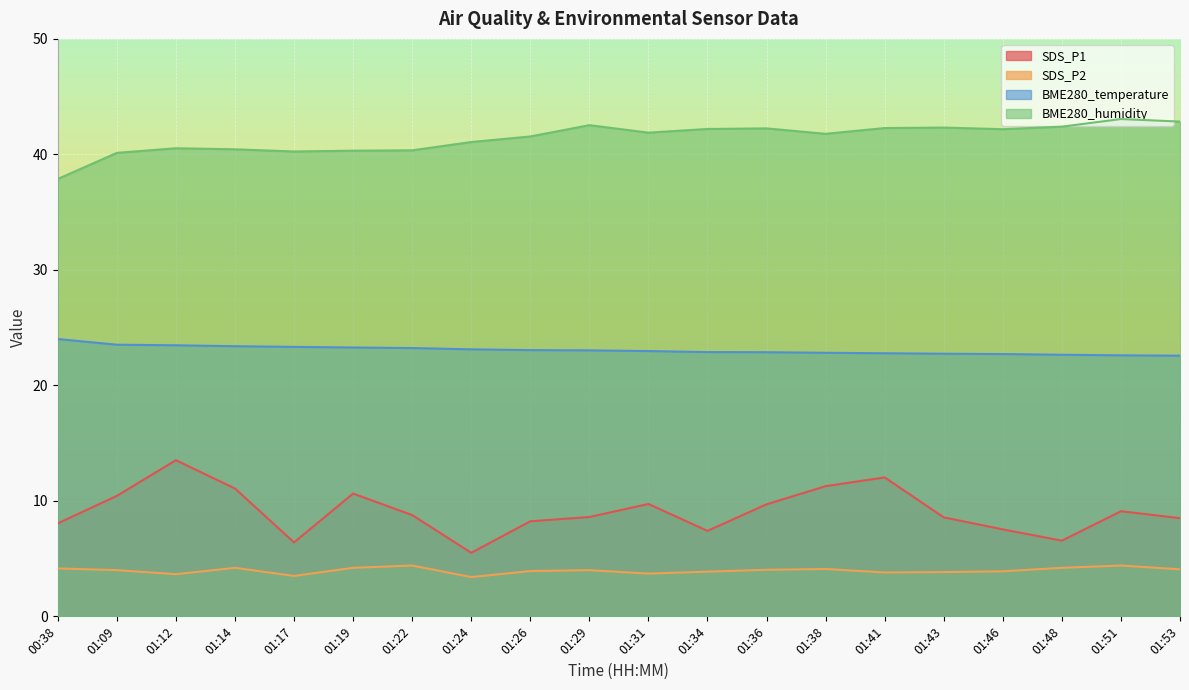

True or false: BME280_temperature and BME280_humidity cross at least once.

False